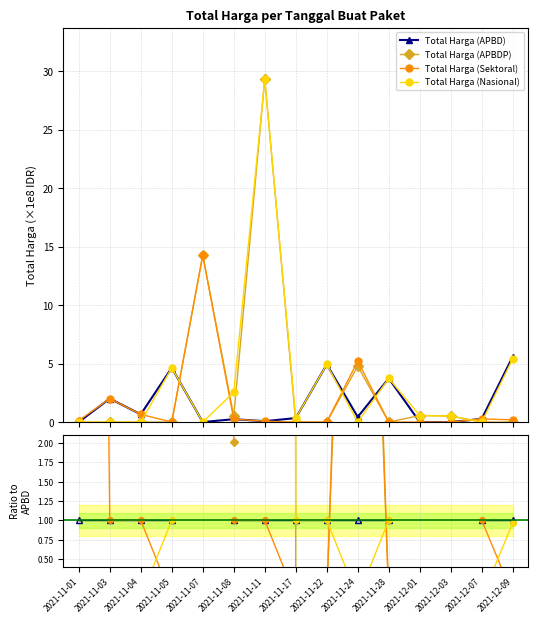

Which category has the highest value in the Total Harga (APBDP) series?

2021-11-11